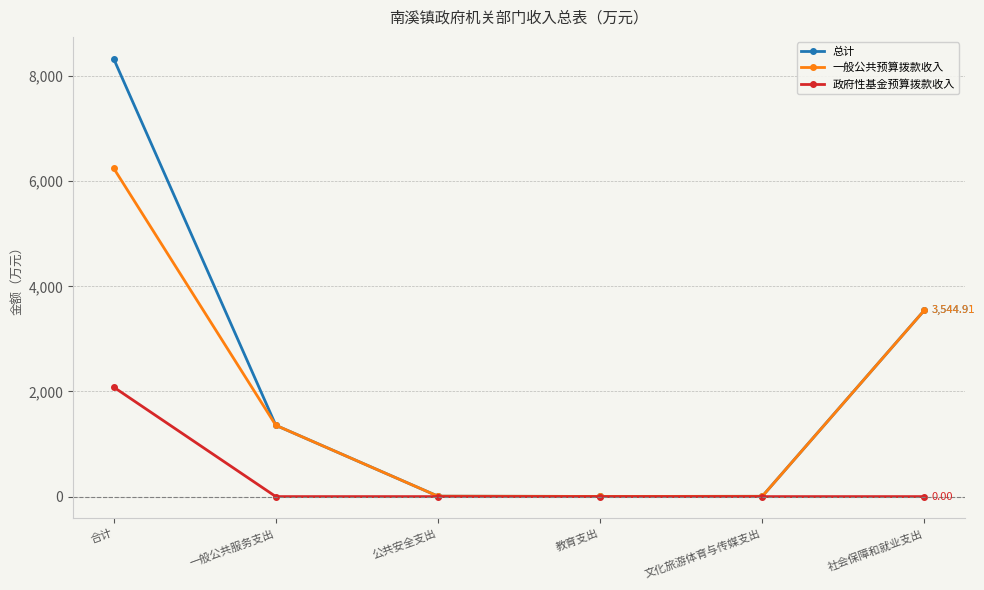

At which label is 总计 closest to 4165?

社会保障和就业支出